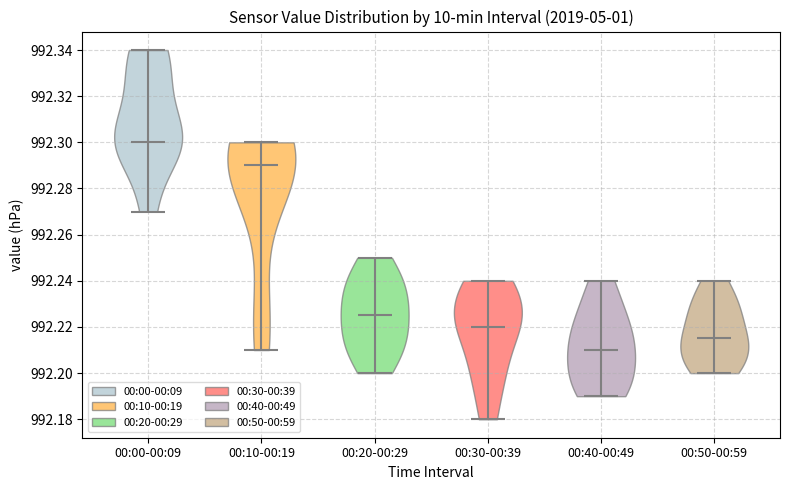

What is the lowest point the violin for 00:50-00:59 reaches on the y-axis? The values are not printed on the chart, so give them approximately, as read against the axis.

992.200